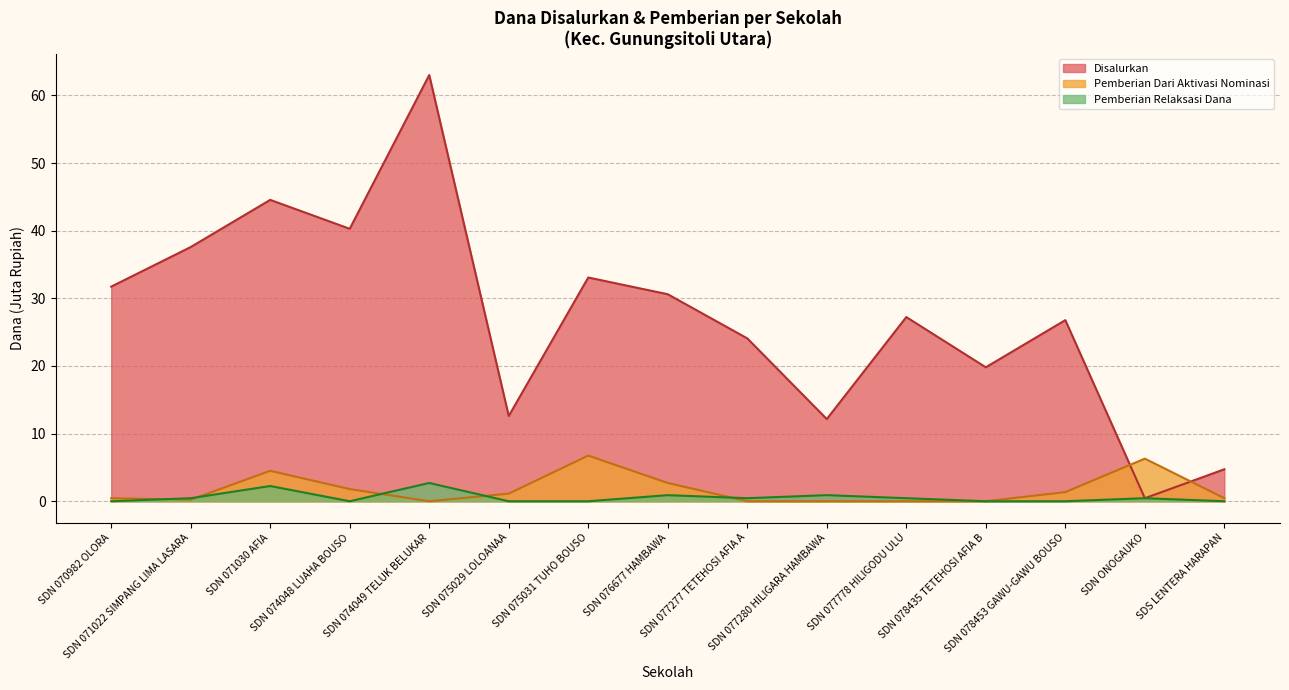

What are all the series names shown in the legend?

Disalurkan, Pemberian Dari Aktivasi Nominasi, Pemberian Relaksasi Dana